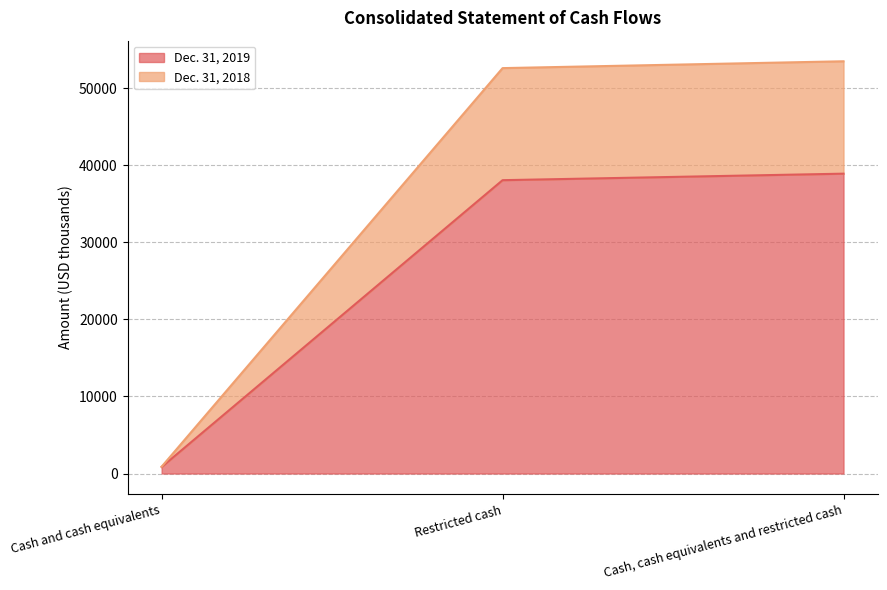

Which series has the widest spread of values?

Dec. 31, 2018